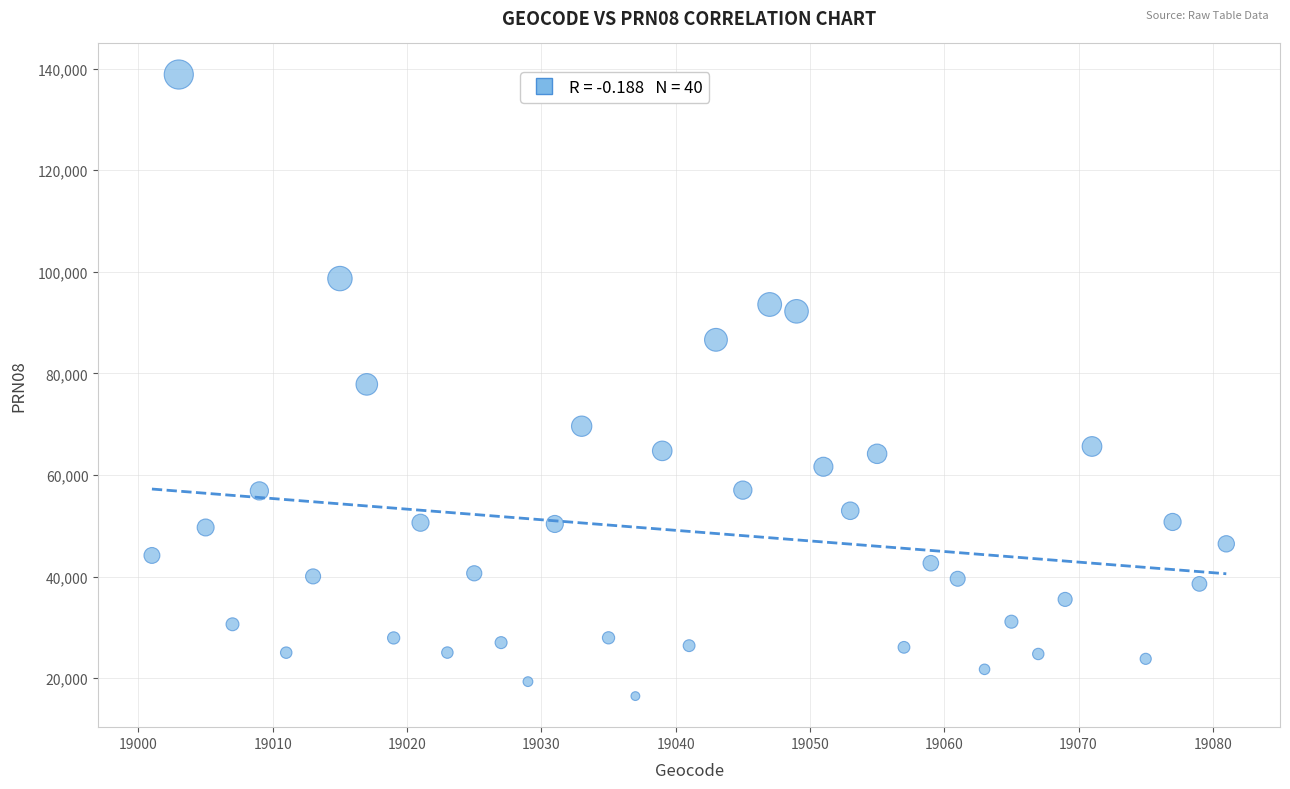

What is the range of Y values (max minus min)?

122355